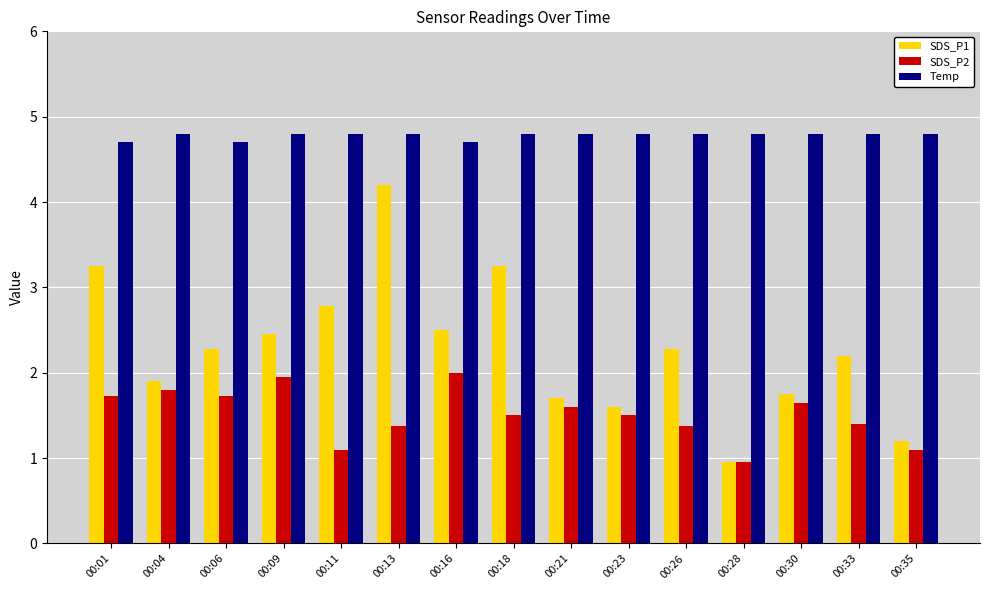

Are the bars horizontal?

No